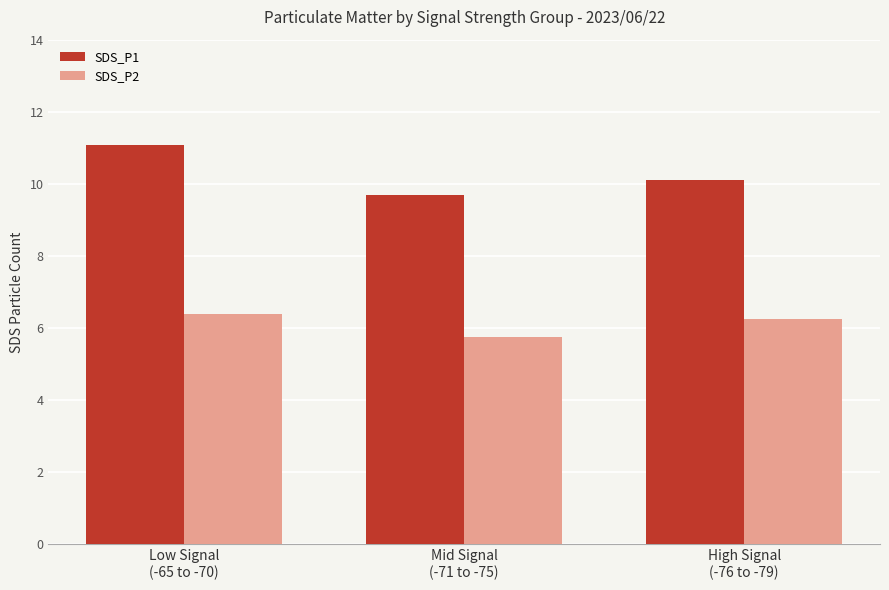

Where is SDS_P1 nearest to the value 10?

High Signal
(-76 to -79)